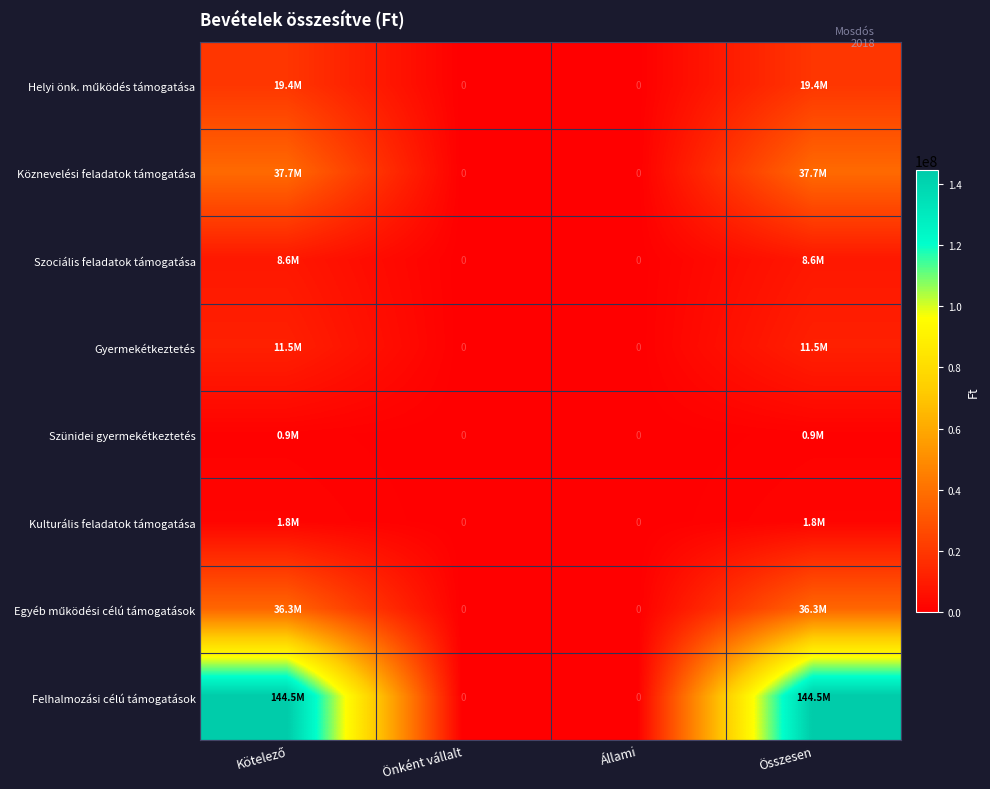

What is the difference between the maximum and minimum values in the Köznevelési feladatok támogatása series?

37708884